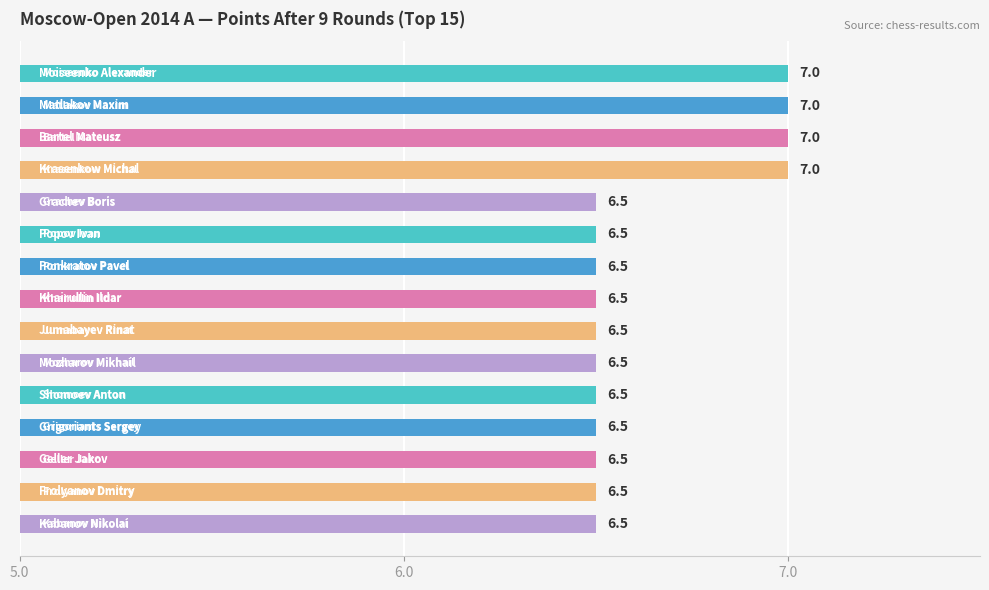

What is the difference between the maximum and minimum values?

0.5